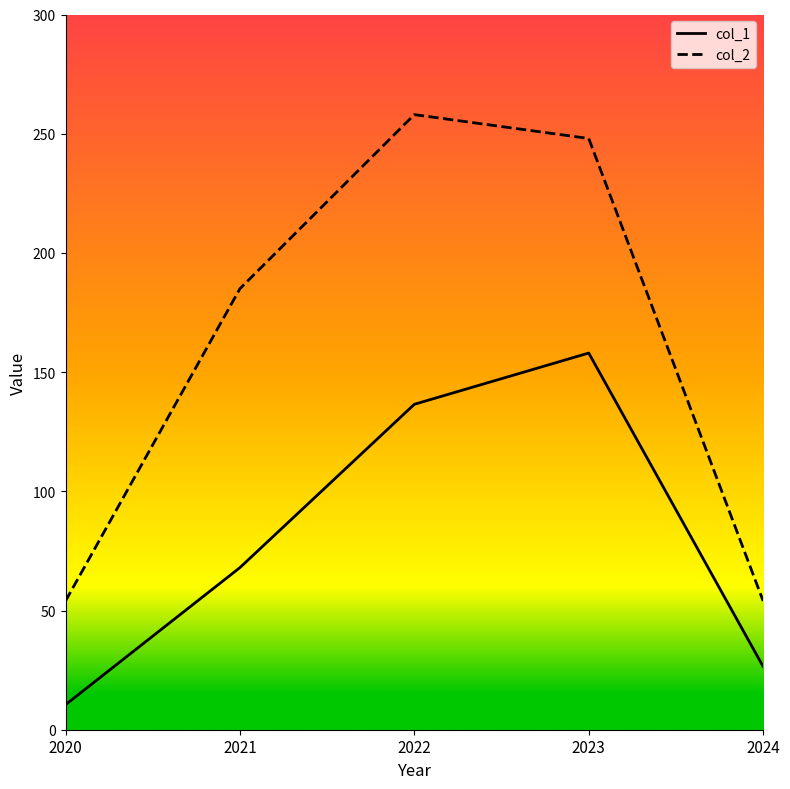

What is the maximum value shown in the chart?

258.0